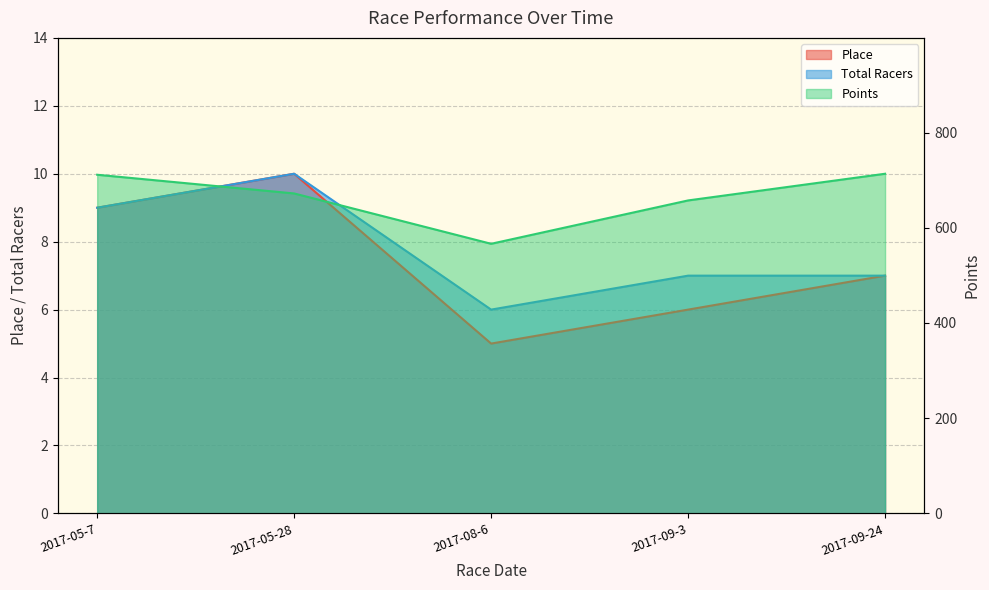

Rank the series at 2017-08-6 from highest to lowest value.

Points, Total Racers, Place